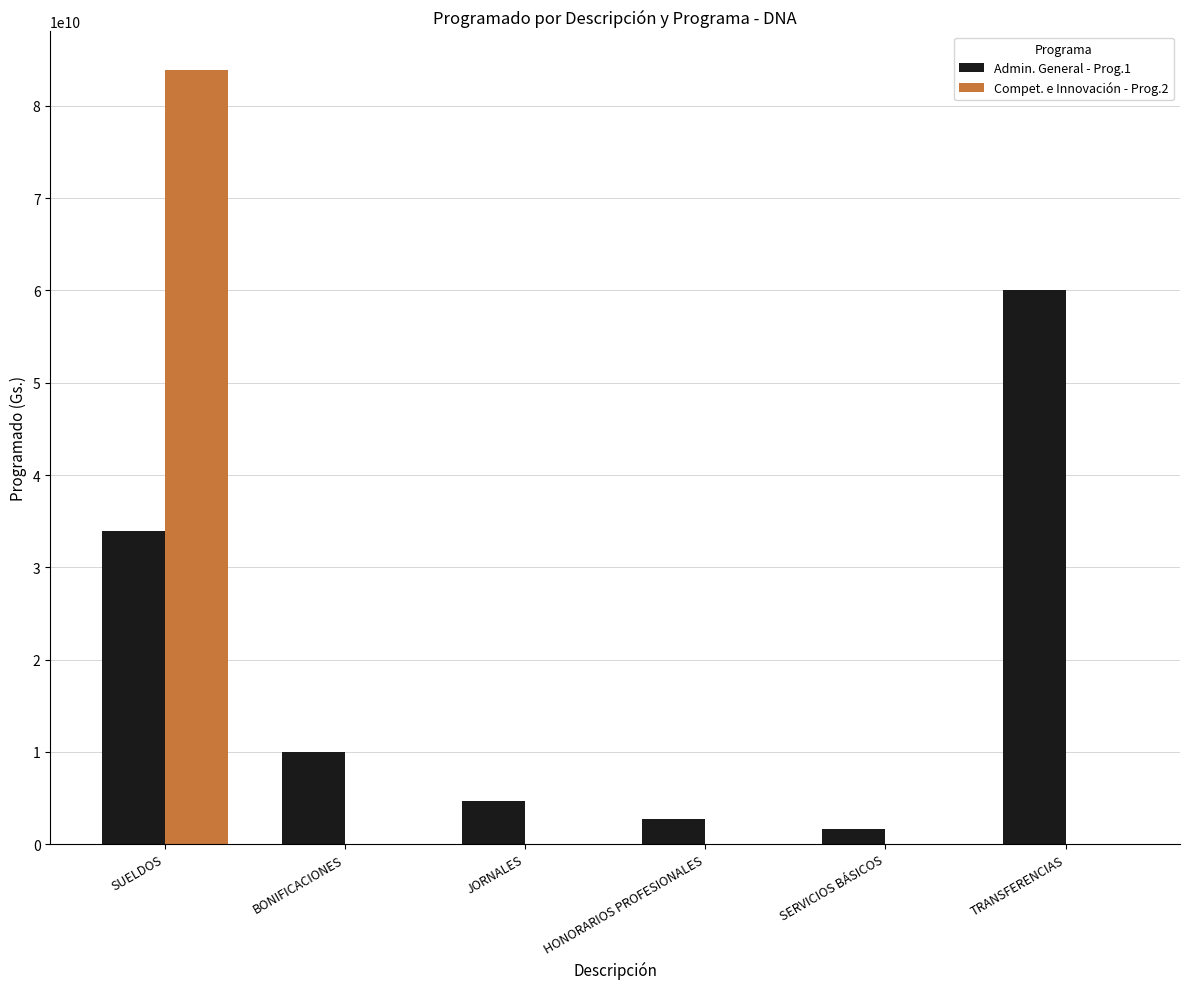

Which series changed the most between SUELDOS and BONIFICACIONES?

Compet. e Innovación - Prog.2